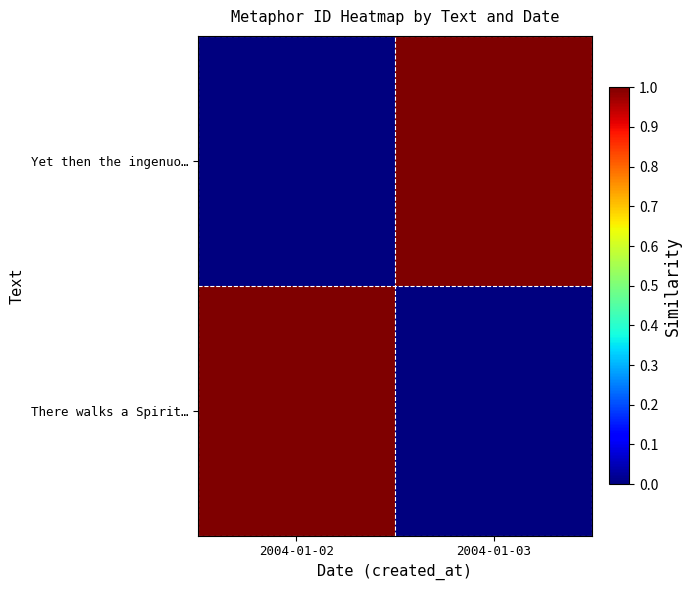

Reading right to left, list all the values displayed in this chart.

Yet then the ingenuo…: 2004-01-03=1	2004-01-02=0
There walks a Spirit…: 2004-01-03=0	2004-01-02=1